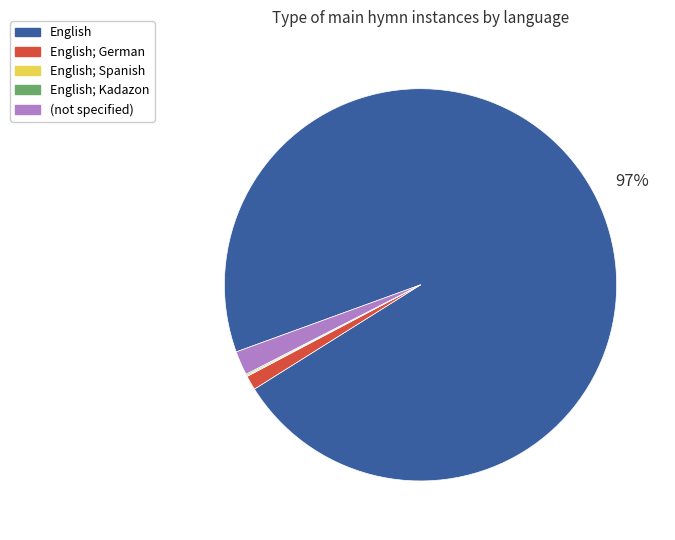

To the nearest percent, what is the difference between the largest and smallest slice percentages?

97%